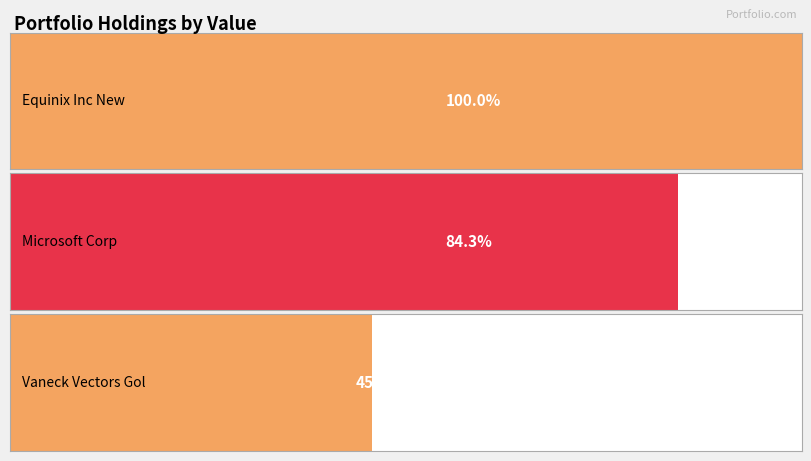

Between Vaneck Vectors Gol and Microsoft Corp, which is larger?

Microsoft Corp